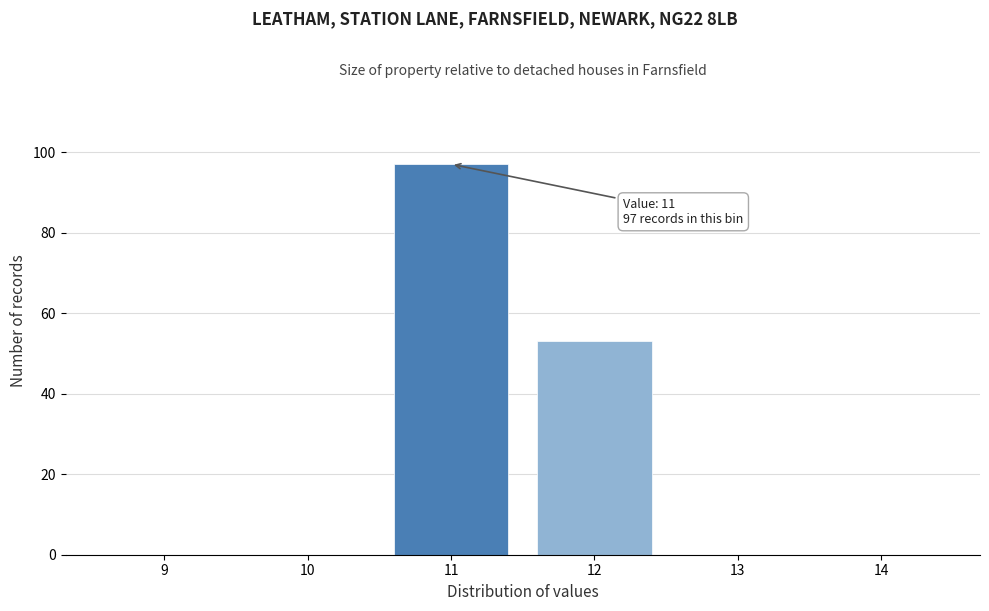

Reading left to right, list all the values displayed in this chart.

9=0	10=0	11=97	12=53	13=0	14=0